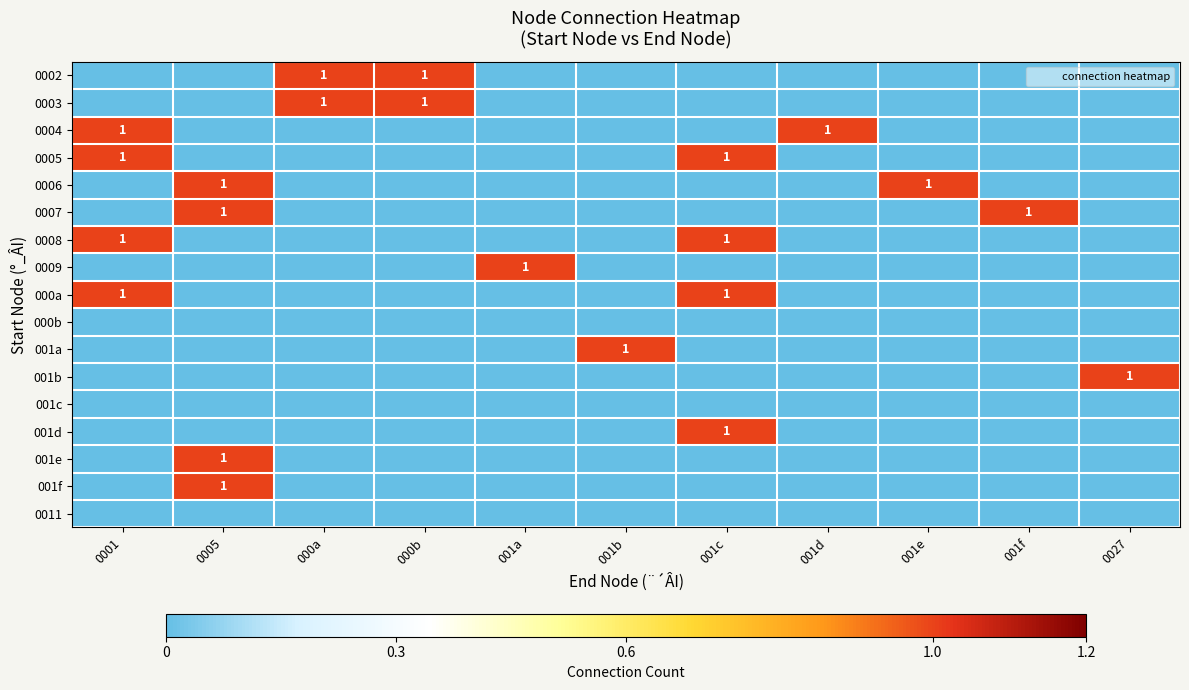

How many positive values does the 0008 series have?

2